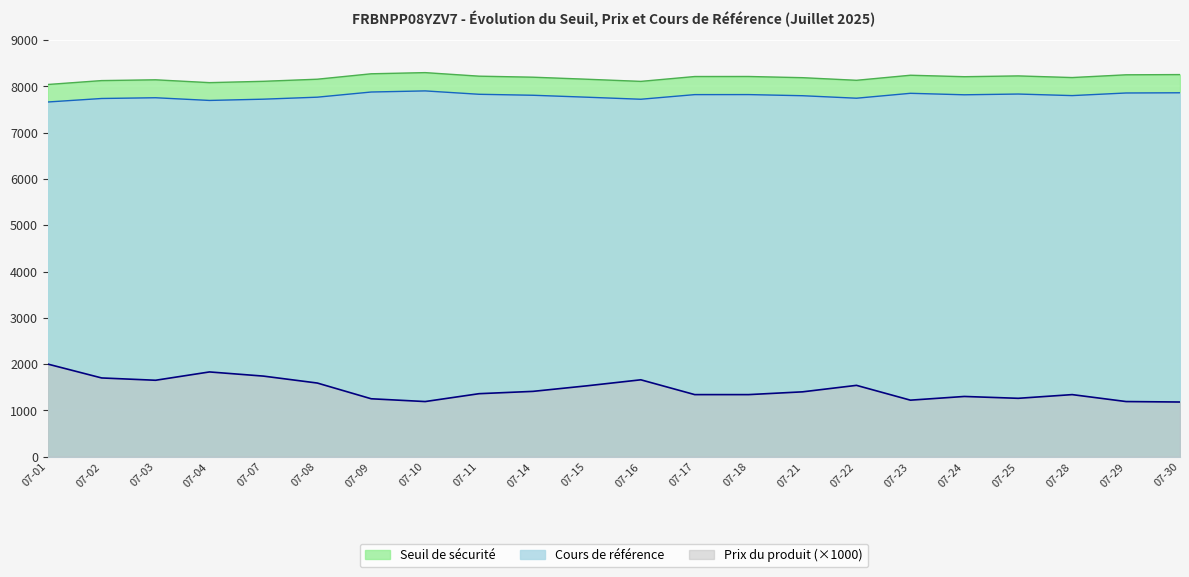

What is the spread (max minus min) of values at 07-03?

6492.3